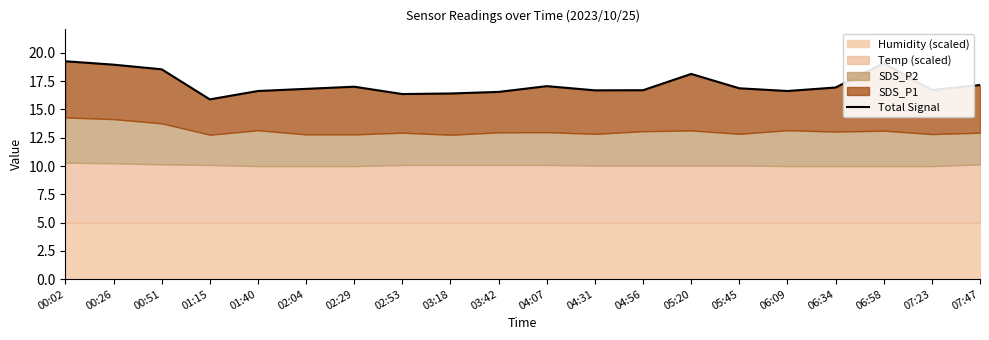

Which category has the highest value across all series?

00:02